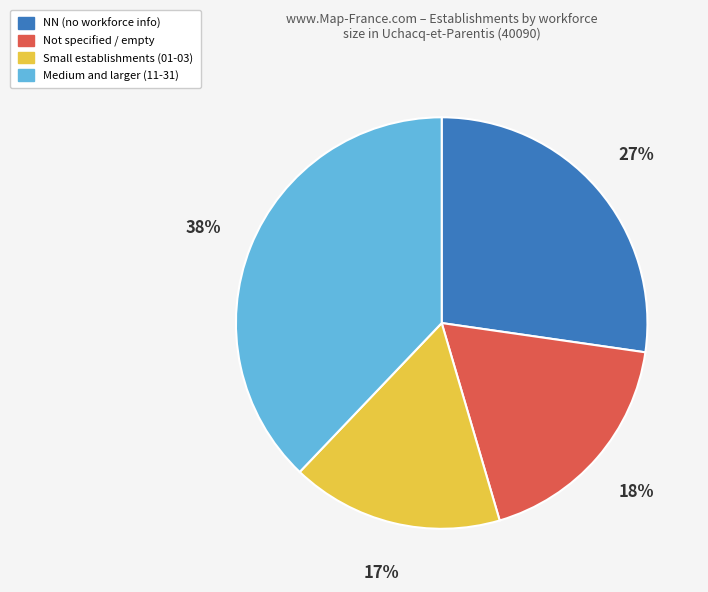

Is there a majority slice in this chart?

No